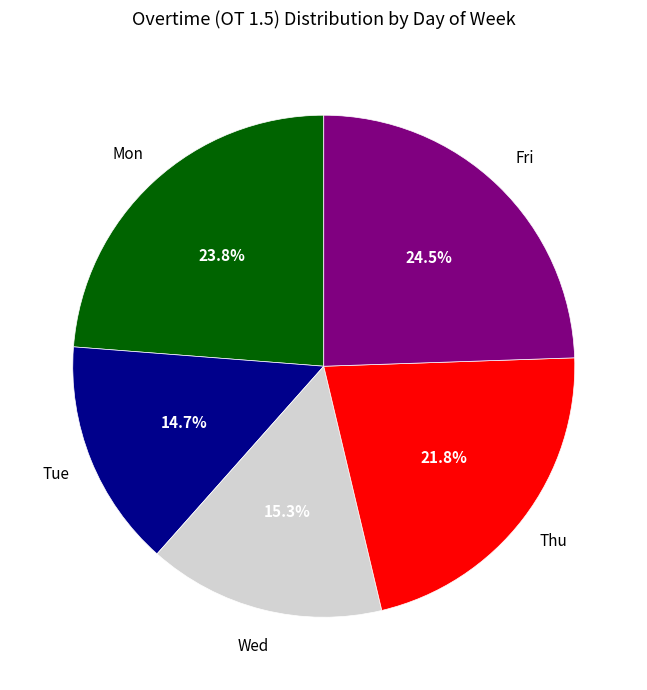

Is the sum of Wed and Thu greater than half?

No